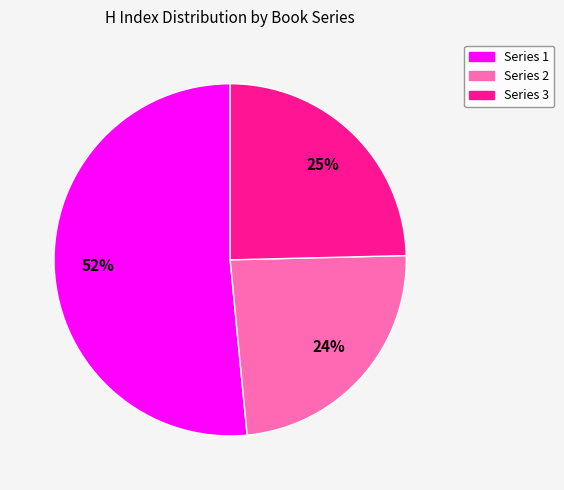

To the nearest percent, what is the average slice percentage?

33%